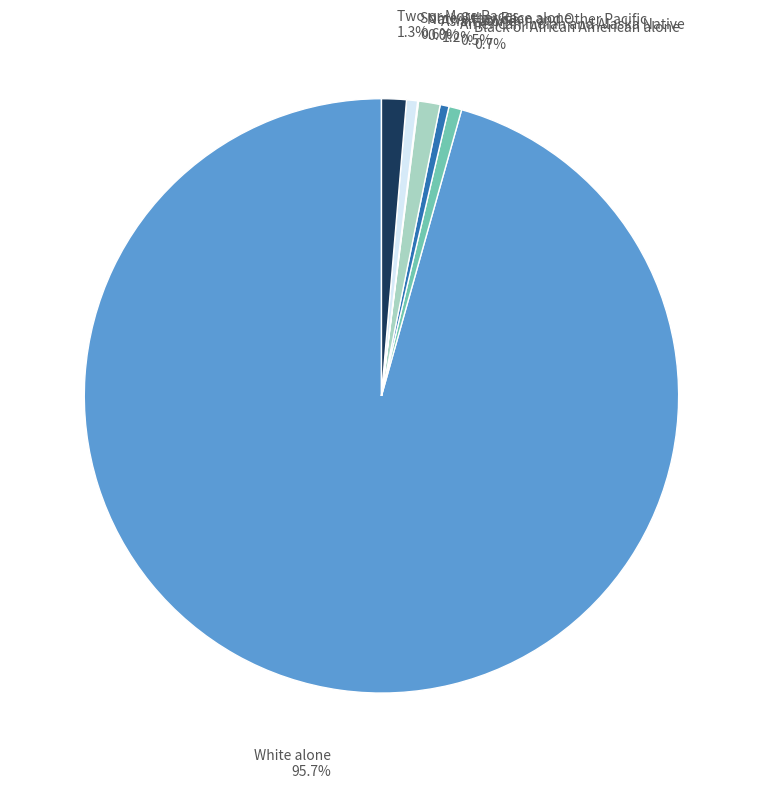

Which category accounts for the majority?

White alone